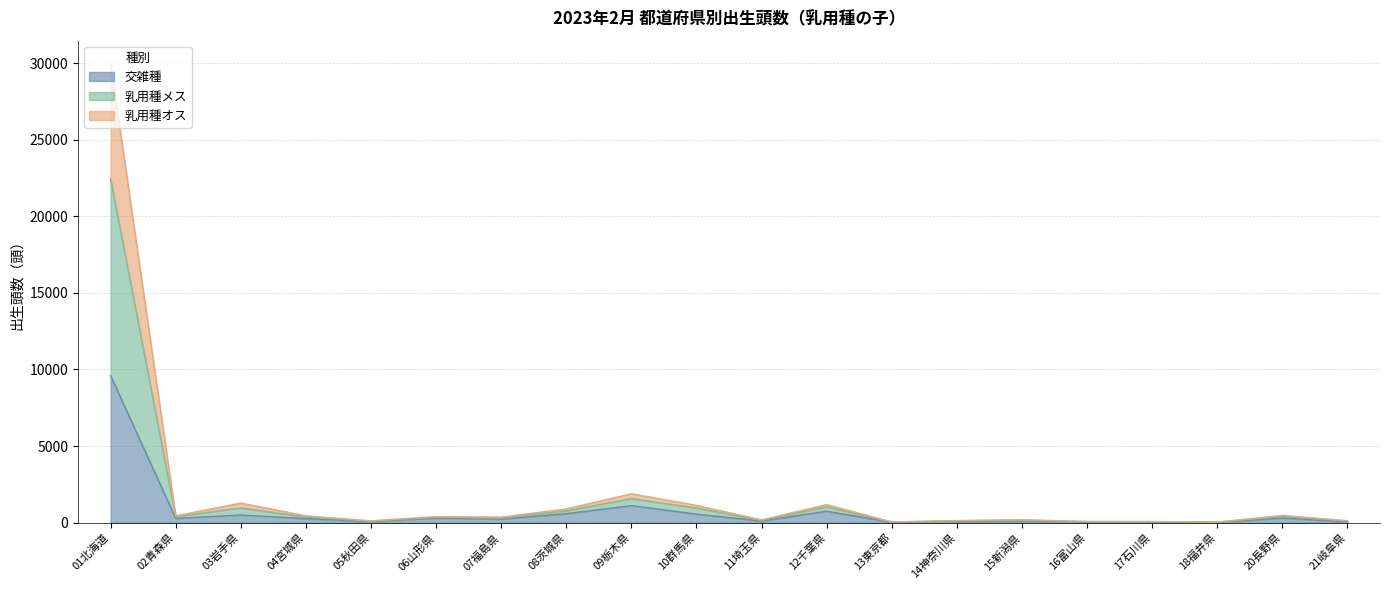

True or false: 乳用種メス and 乳用種オス intersect in this chart.

False